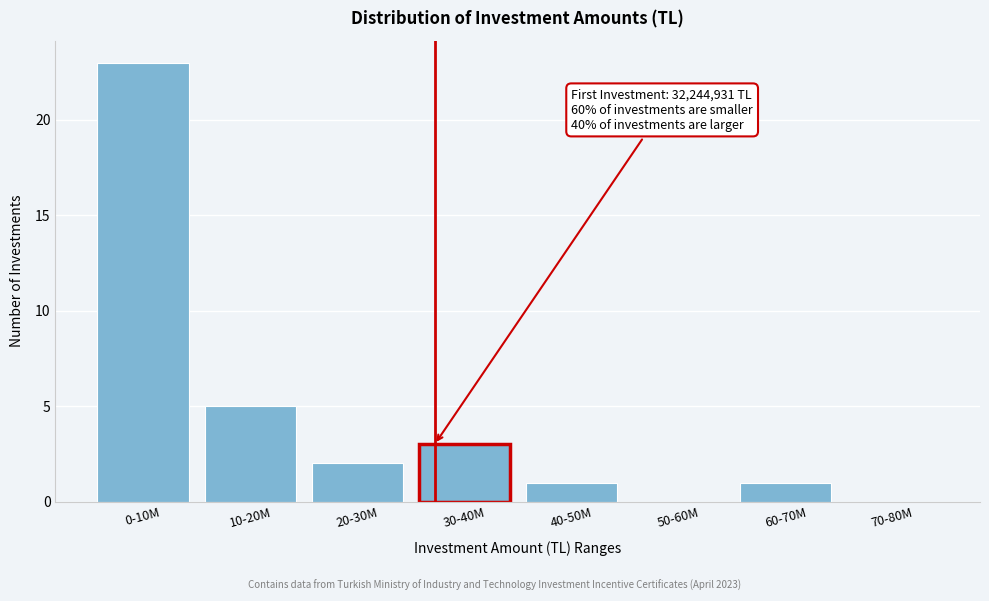

Reading left to right, extract all data points from this chart.

0-10M=23	10-20M=5	20-30M=2	30-40M=3	40-50M=1	50-60M=0	60-70M=1	70-80M=0